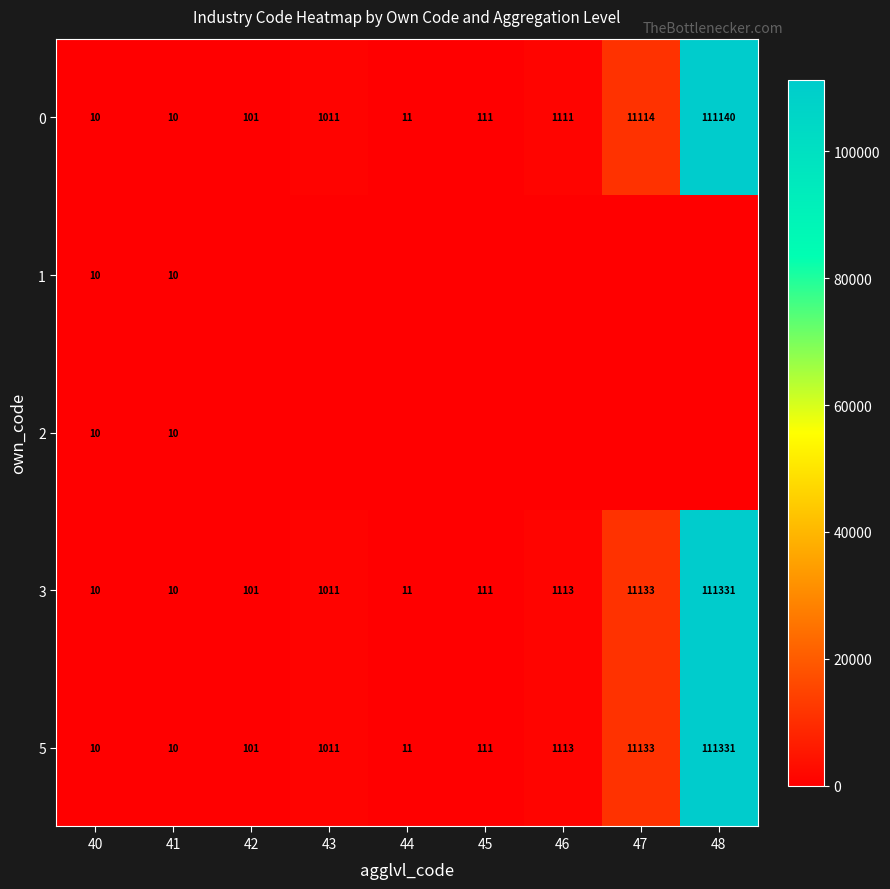

Count the number of categories in the chart.

9